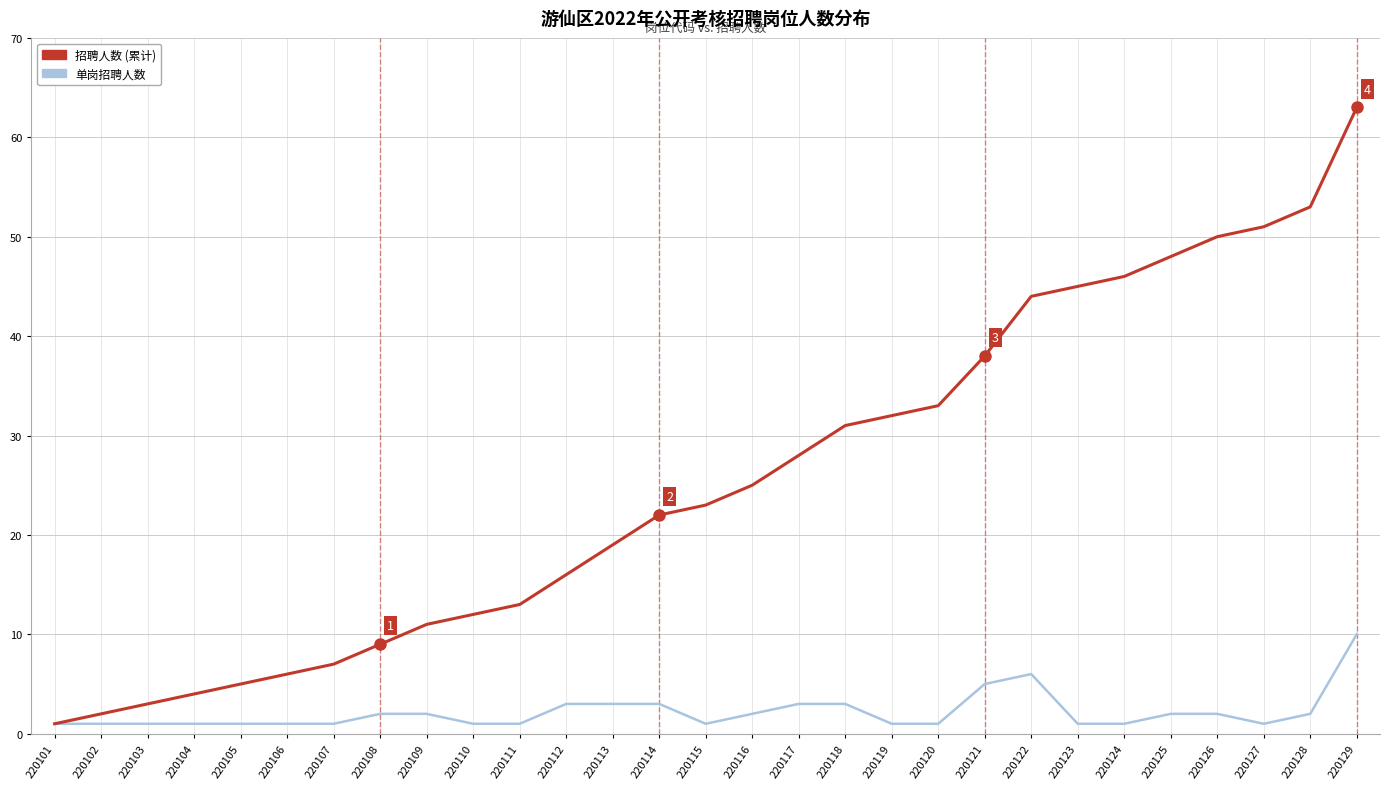

What is the spread (max minus min) of values at 220102?

1